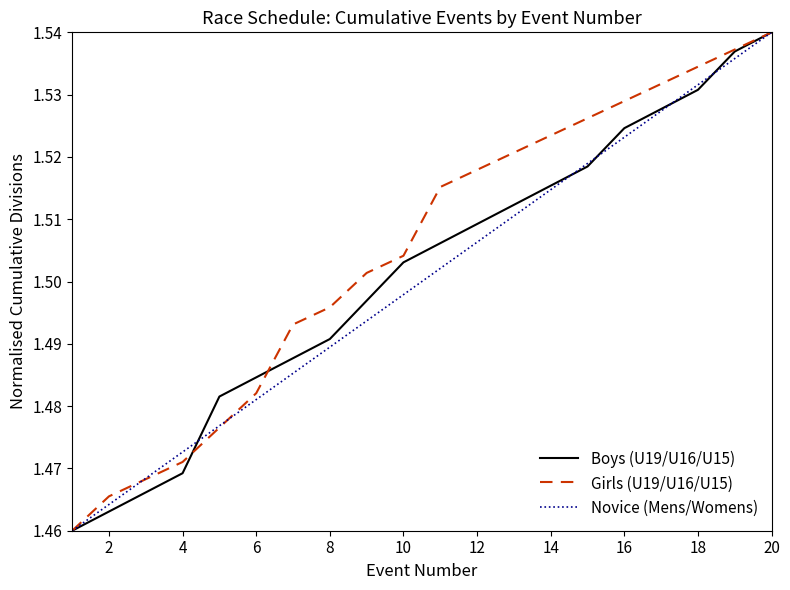

Rank the series by their average value, from lowest to highest.

Novice (Mens/Womens), Boys (U19/U16/U15), Girls (U19/U16/U15)